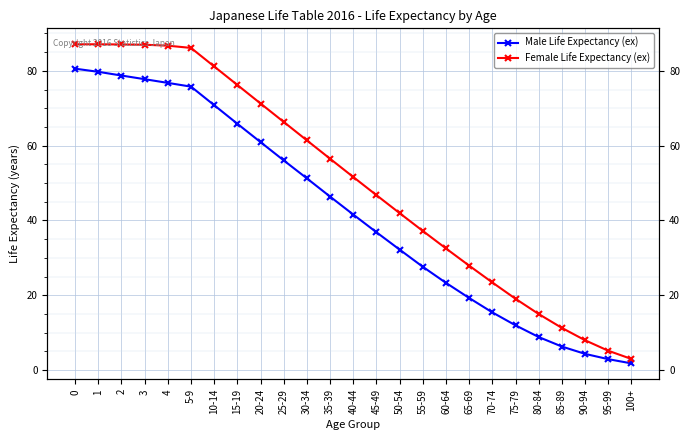

Reading left to right, extract all data points from this chart.

Male Life Expectancy (ex): 80.6	79.7	78.8	77.8	76.8	75.8	70.8	65.8	61.0	56.1	51.2	46.4	41.6	36.9	32.2	27.6	23.3	19.3	15.4	12.0	8.8	6.3	4.3	2.9	1.8
Female Life Expectancy (ex): 87.1	87.1	87.0	87.0	86.7	86.1	81.2	76.2	71.3	66.3	61.4	56.5	51.6	46.8	42.0	37.2	32.5	27.9	23.4	19.1	15.0	11.3	8.0	5.2	3.0